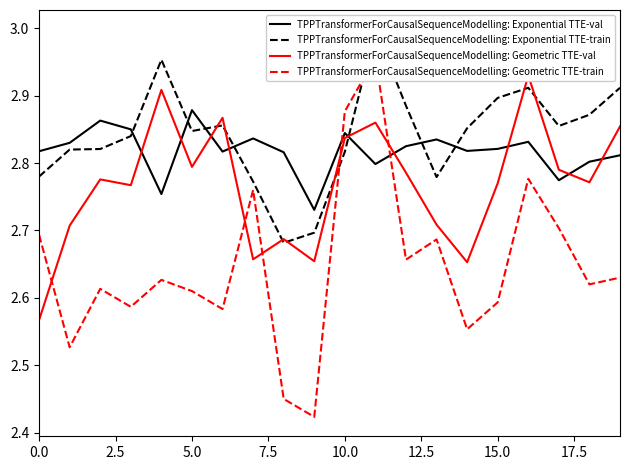

What are all the series names shown in the legend?

TPPTransformerForCausalSequenceModelling: Exponential TTE-val, TPPTransformerForCausalSequenceModelling: Exponential TTE-train, TPPTransformerForCausalSequenceModelling: Geometric TTE-val, TPPTransformerForCausalSequenceModelling: Geometric TTE-train